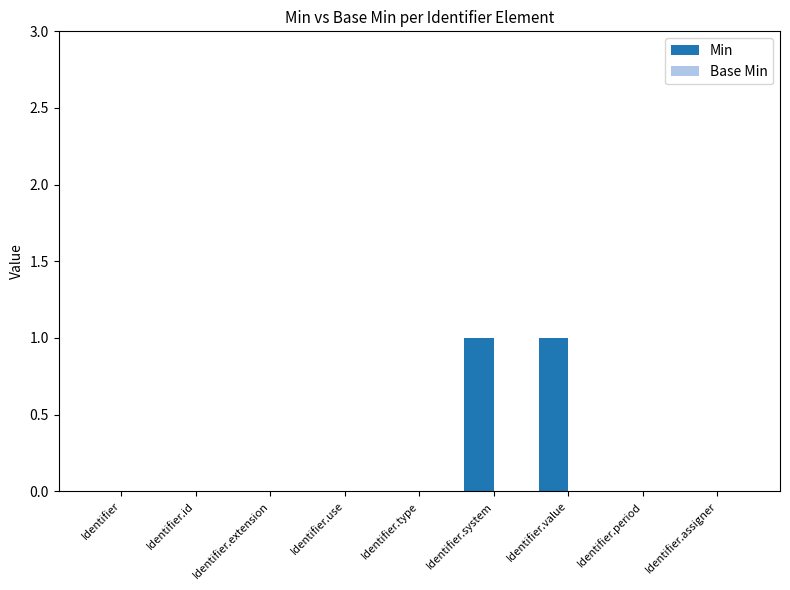

Is it true that the value at Identifier.assigner is 0?

True